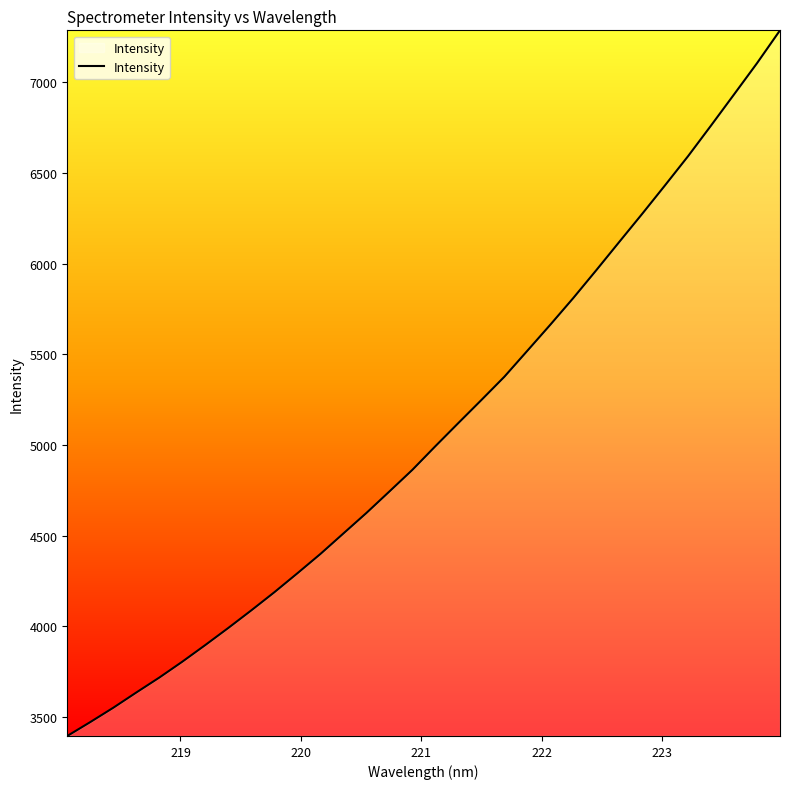

What is the maximum value shown in the chart?

7287.6